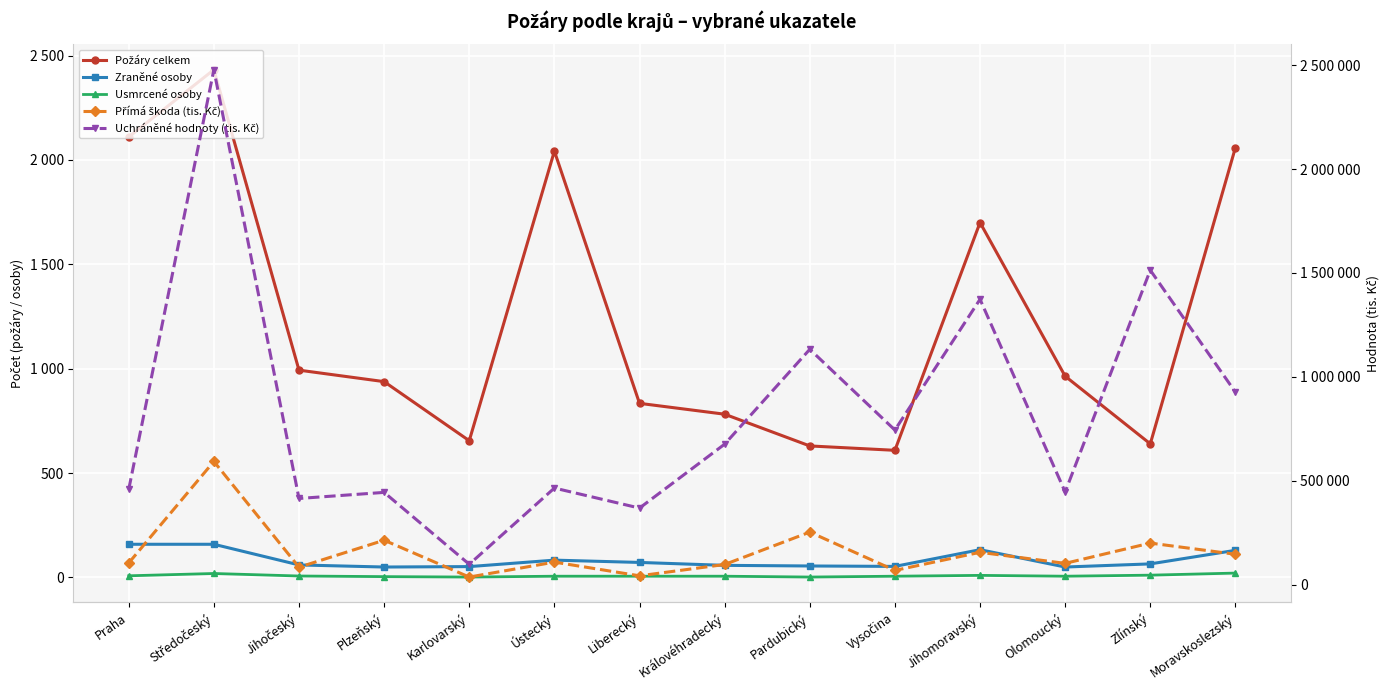

In Přímá škoda (tis. Kč), how many points are lower than both neighbors (excluding endpoints)?

5